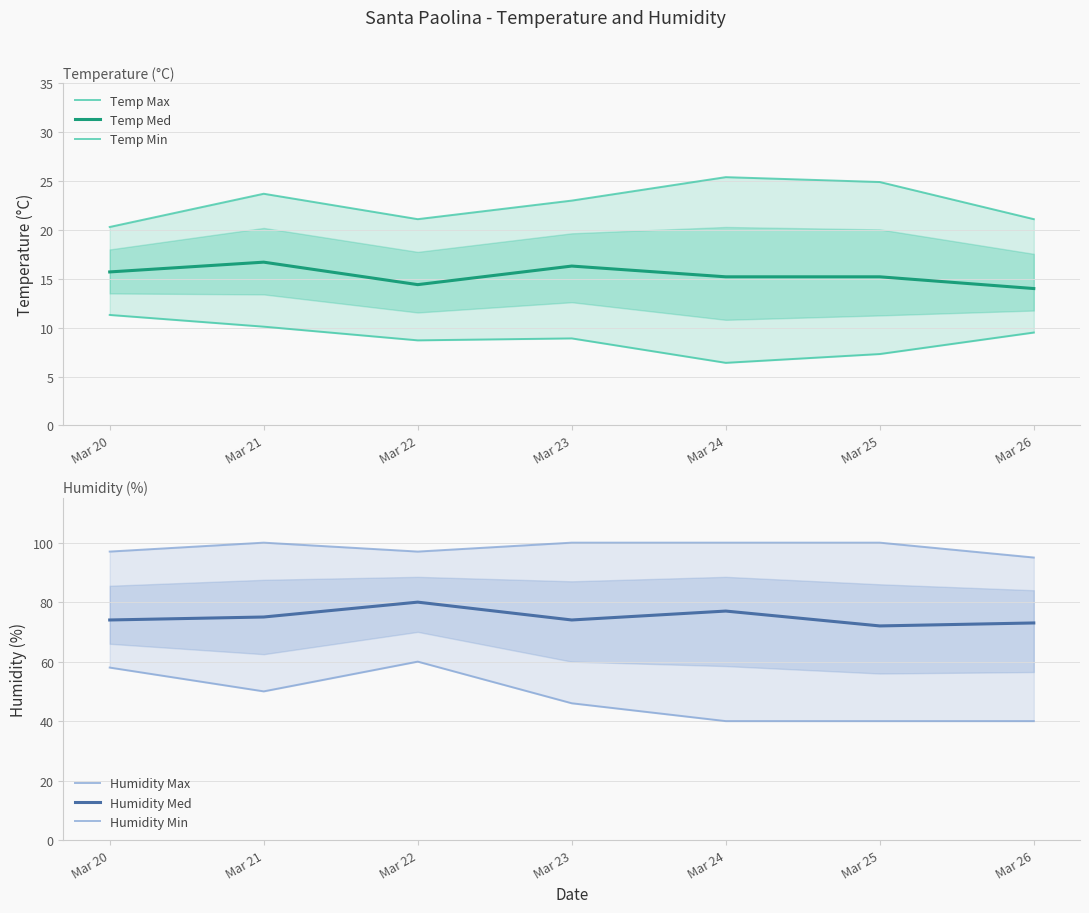

Rank the series by their maximum value, from highest to lowest.

Humidity Max, Humidity Med, Humidity Min, Temp Max, Temp Med, Temp Min